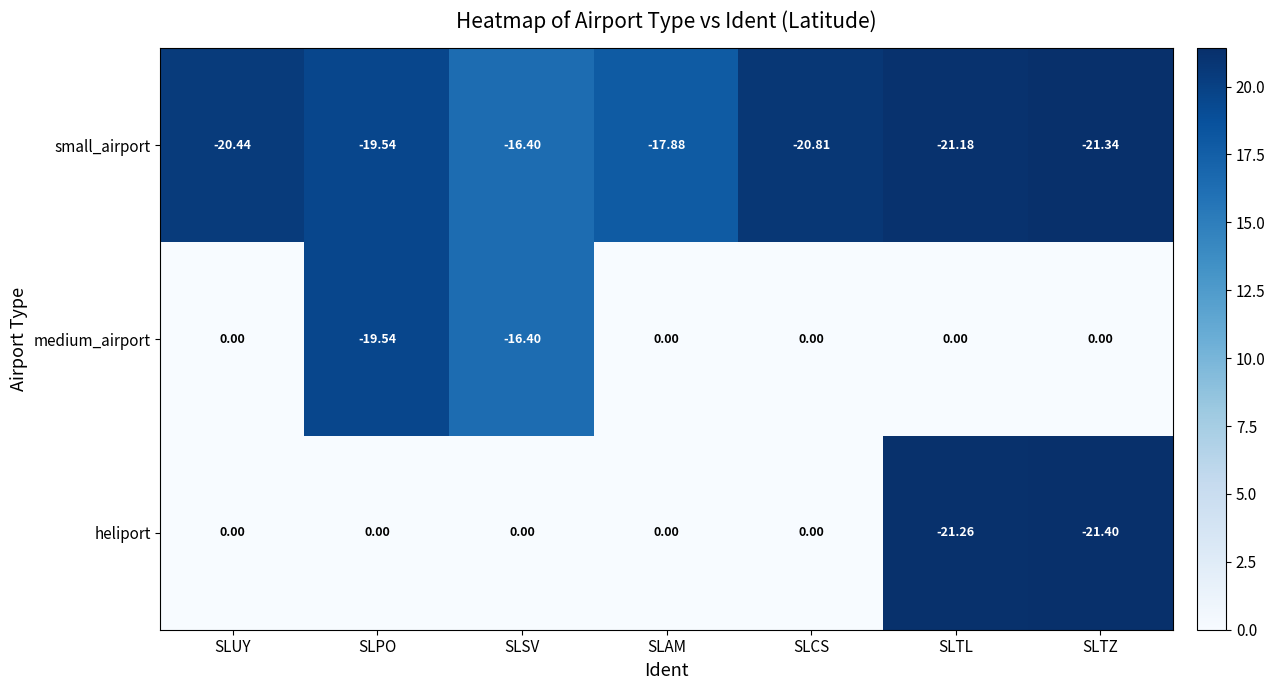

At which label is small_airport closest to -18?

SLAM